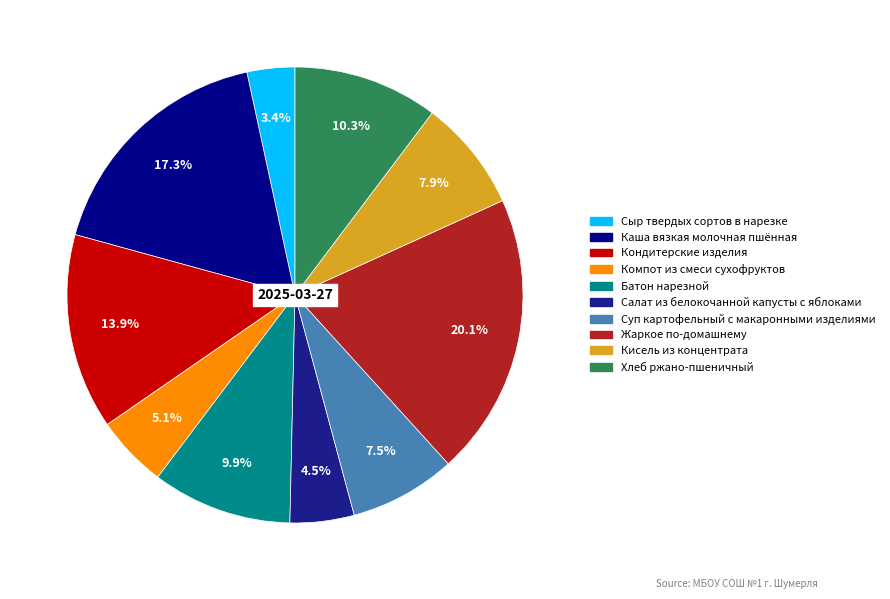

Is it true that Жаркое по-домашнему is 15% of the pie?

False